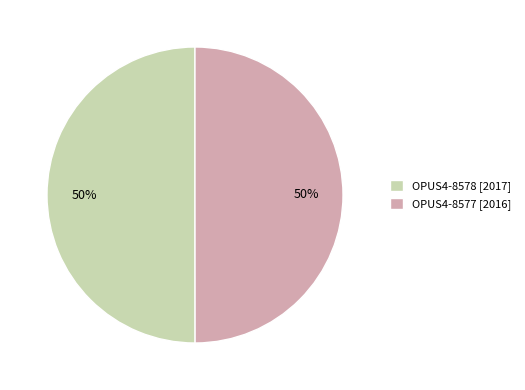

How many slices are in this pie chart?

2